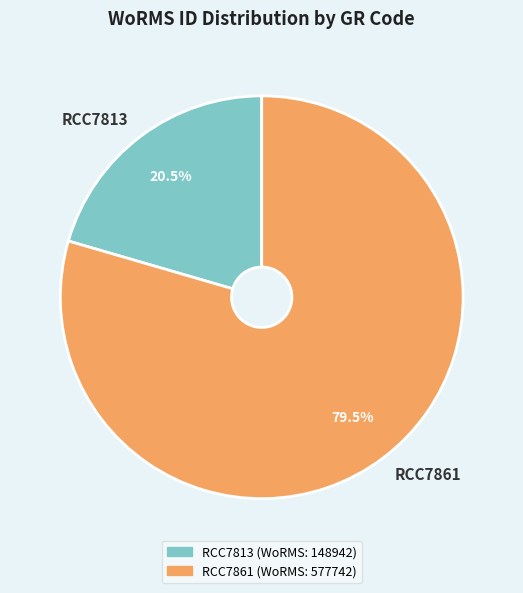

Is it true that RCC7861 is 86% of the pie?

False